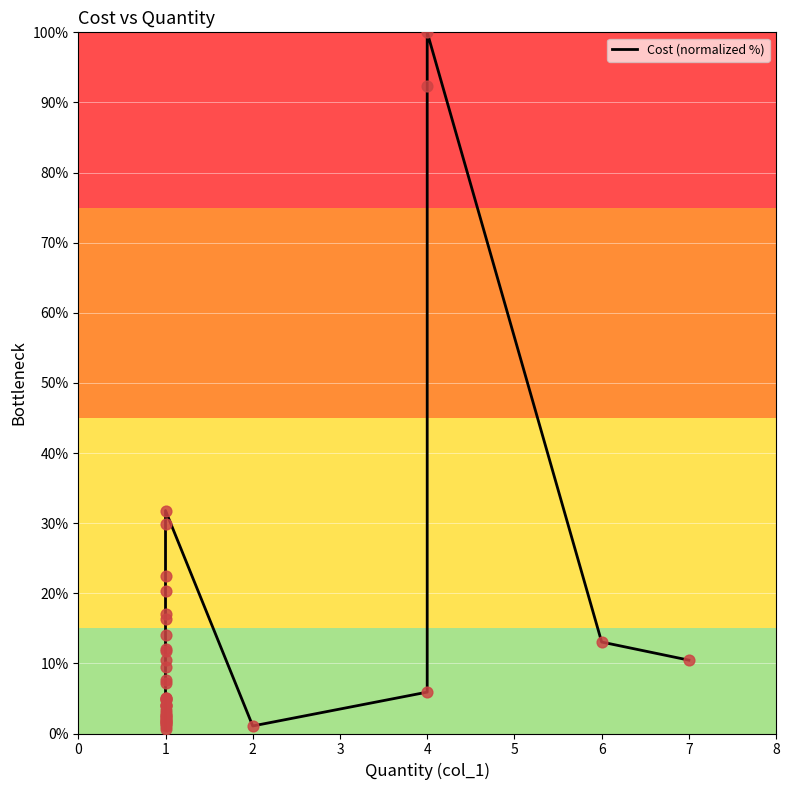

Between 1 and 6, which is larger?

6